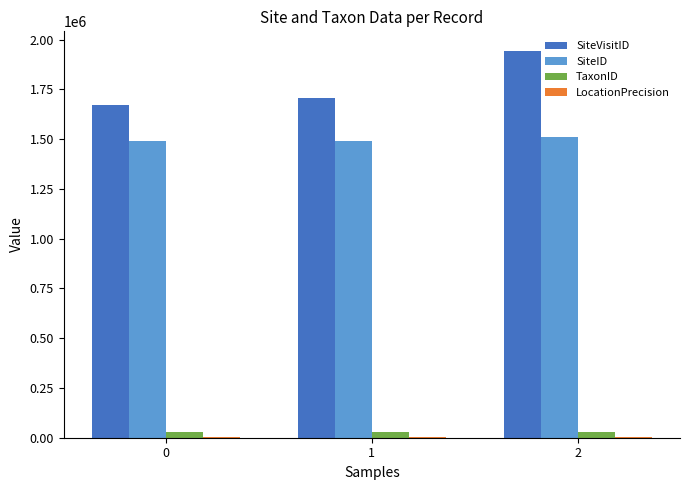

Count the number of categories in the chart.

3